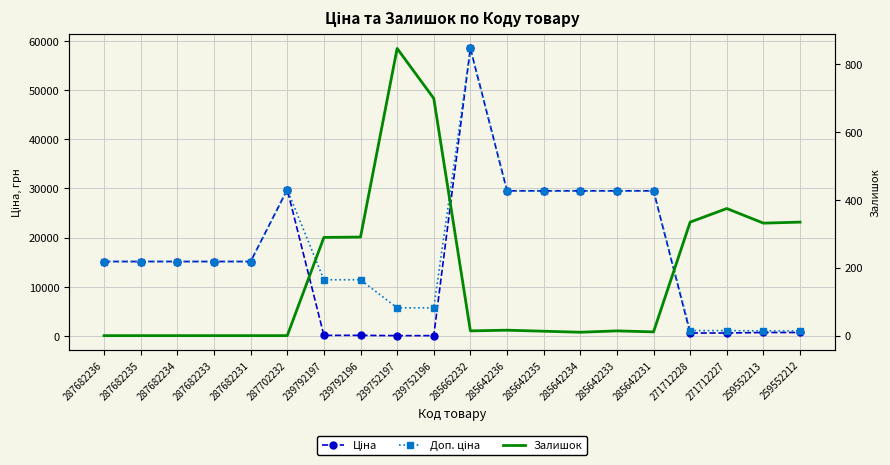

At which category does Доп. ціна reach its first local peak?

287702232